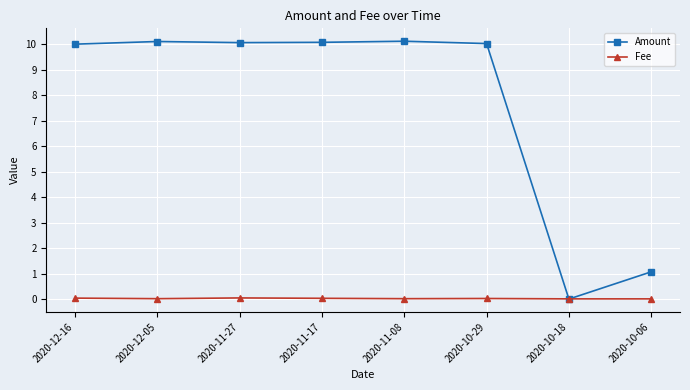

The Amount series shows 10.1 at 2020-11-17. True or false?

True